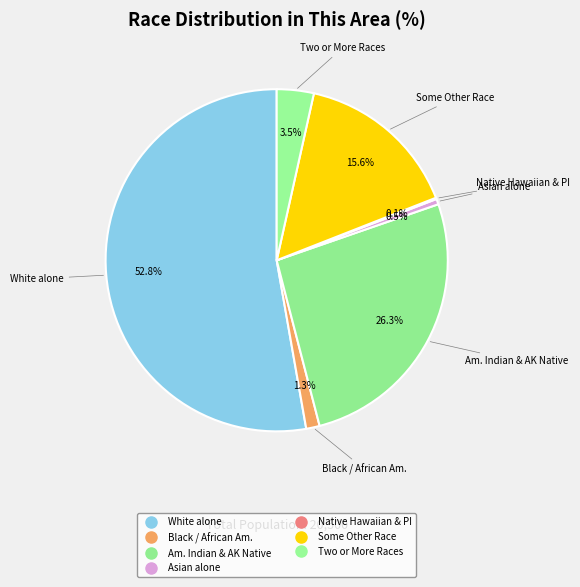

How many slices are in this pie chart?

7